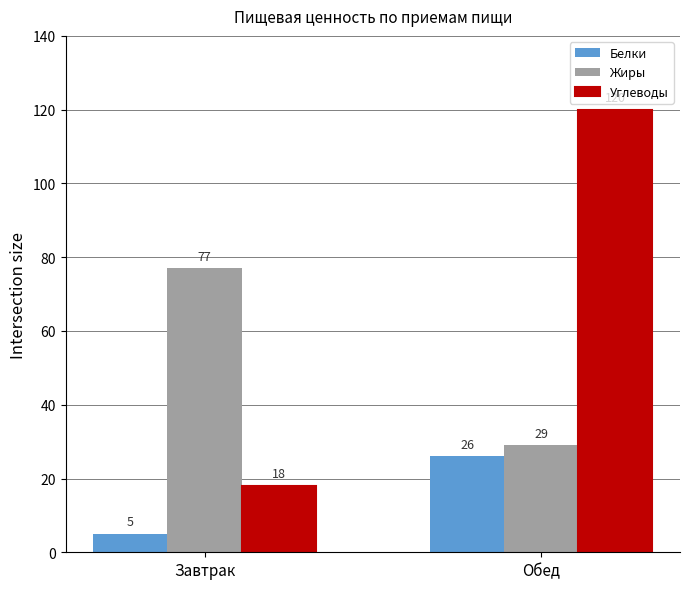

Reading left to right, extract all data points from this chart.

Белки: 5	26
Жиры: 77	29
Углеводы: 18	120